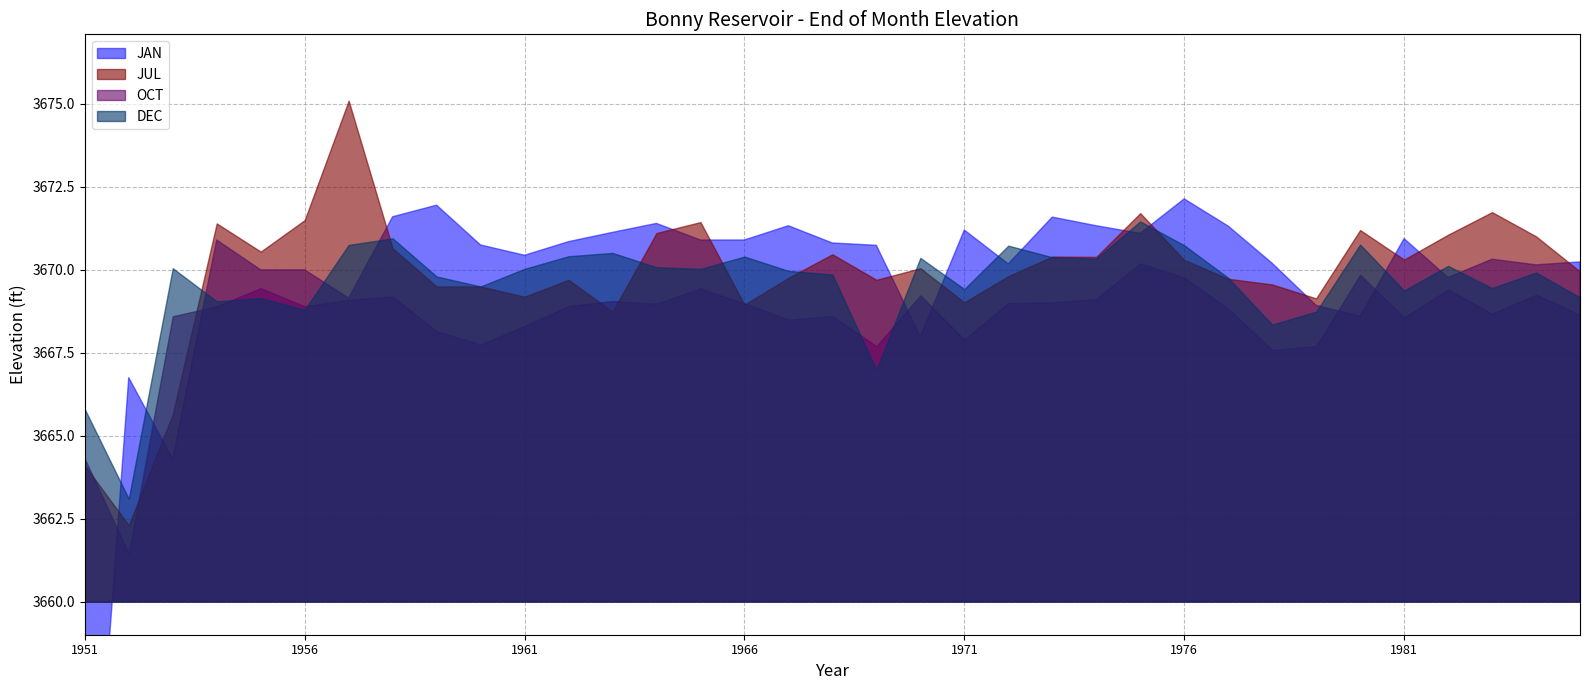

Which series has the largest range (max minus min)?

JAN